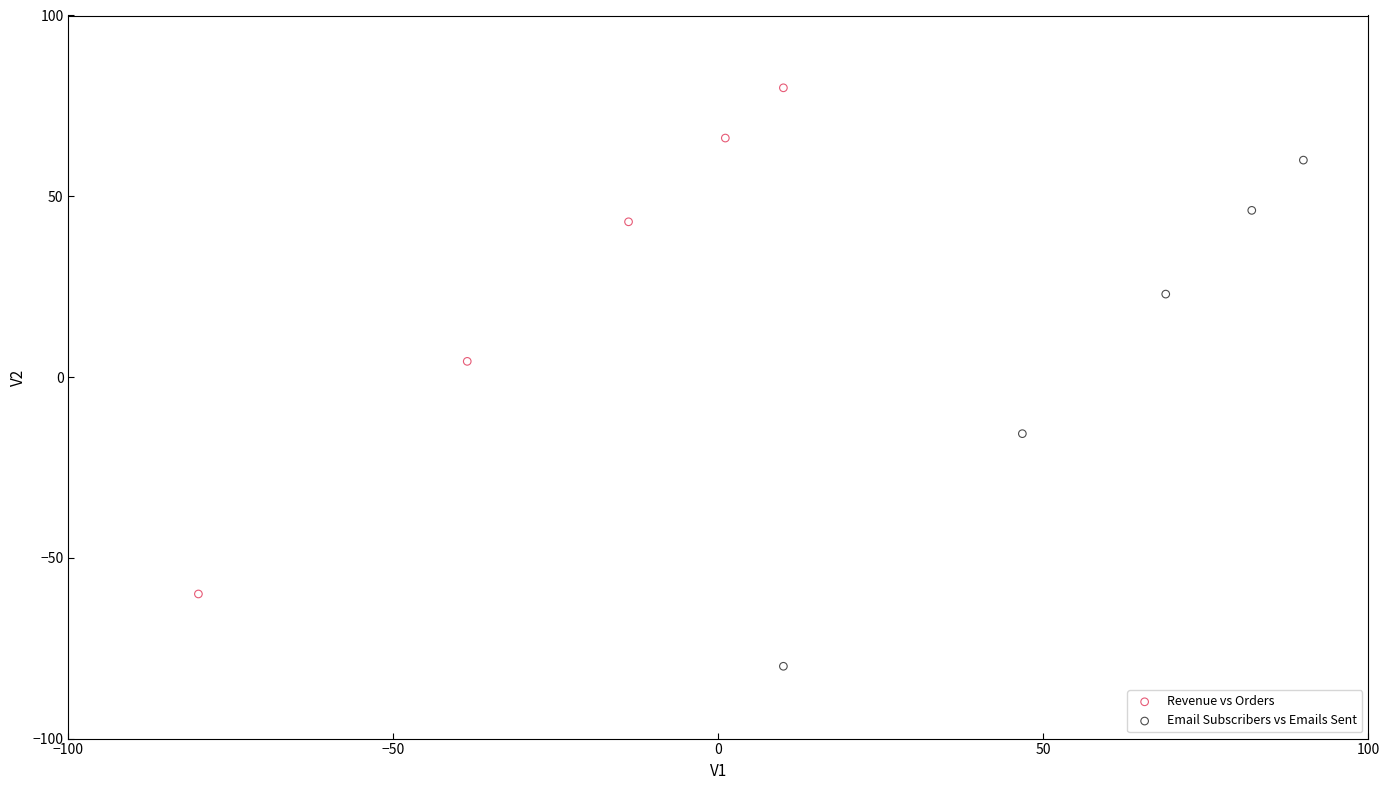

Which series reaches the minimum Y coordinate?

Email Subscribers vs Emails Sent